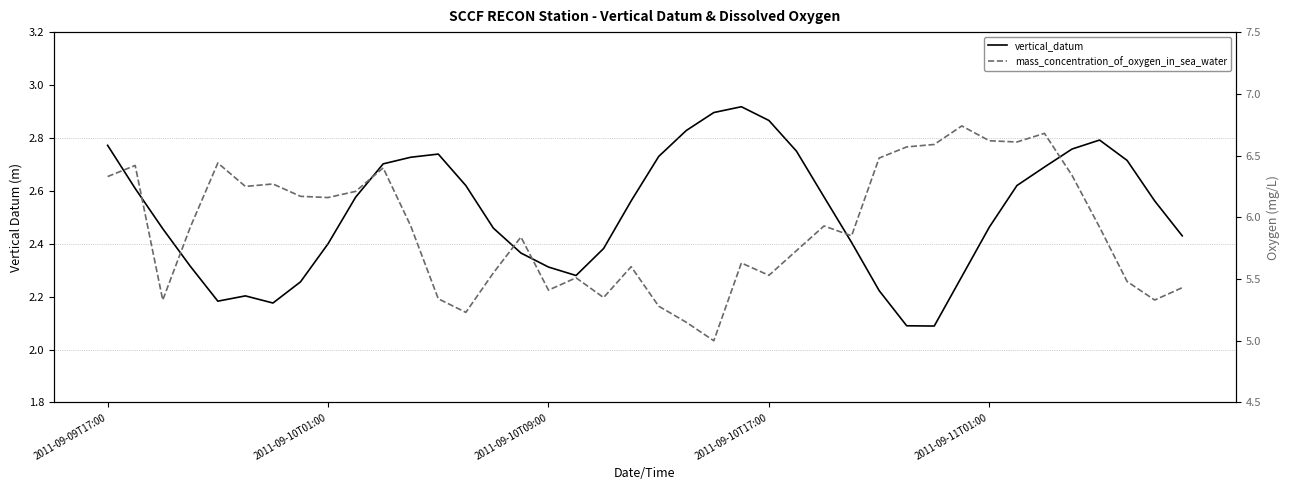

What is the difference between the highest and lowest values at 39?

3.0